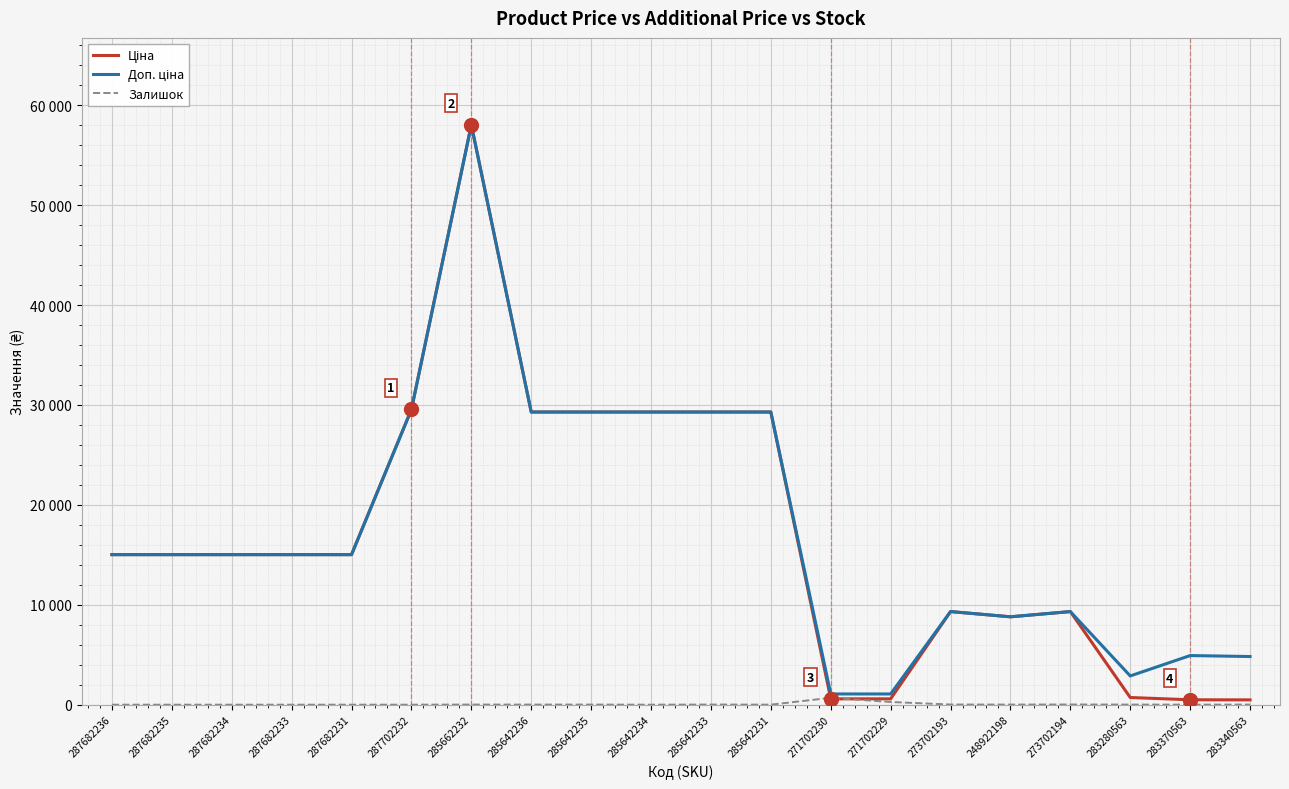

At which category does the chart reach its peak across all series?

285662232